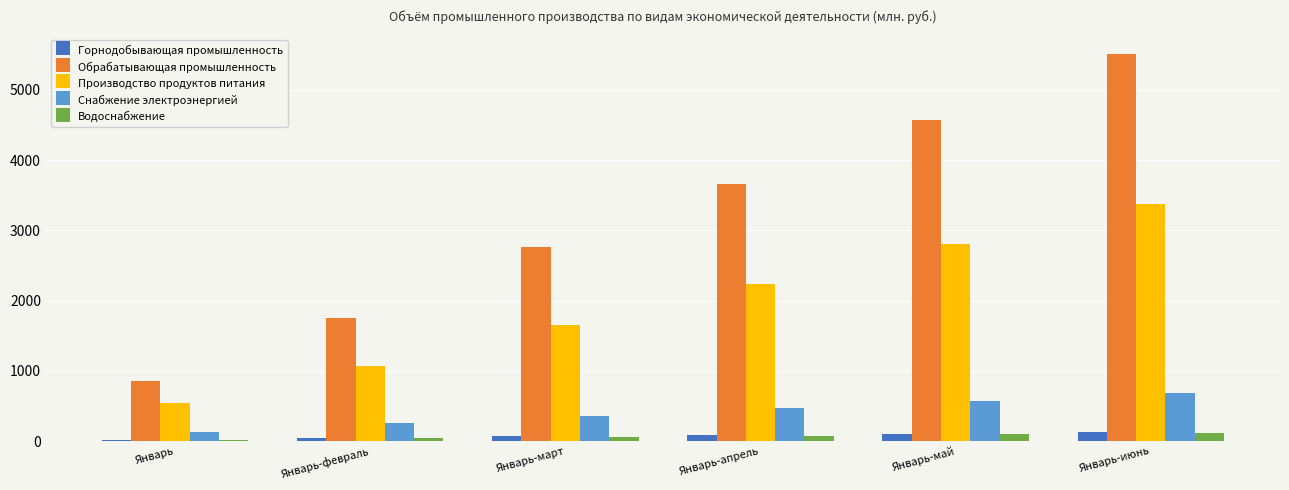

Rank the categories by Обрабатывающая промышленность value from highest to lowest.

Январь-июнь, Январь-май, Январь-апрель, Январь-март, Январь-февраль, Январь